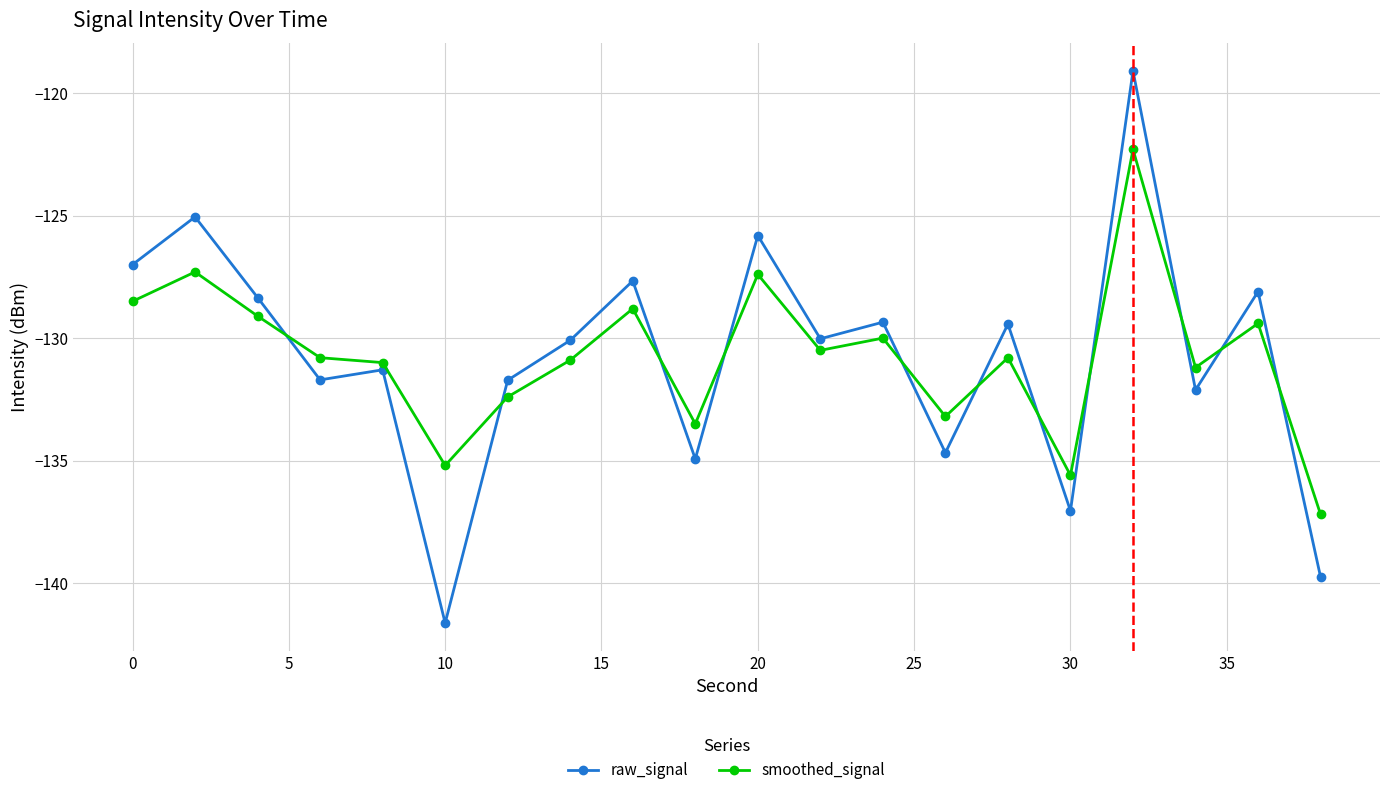

List the series in order of their peak value, highest first.

raw_signal, smoothed_signal